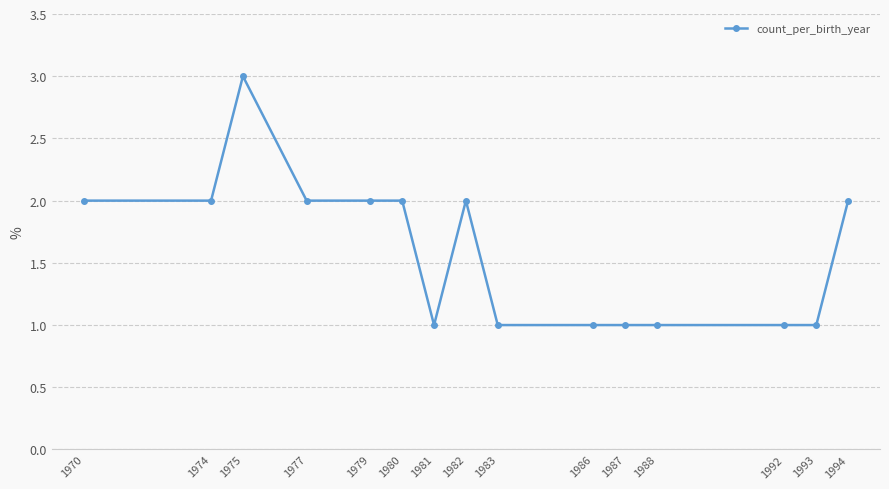

At which category does the chart reach its peak across all series?

1975